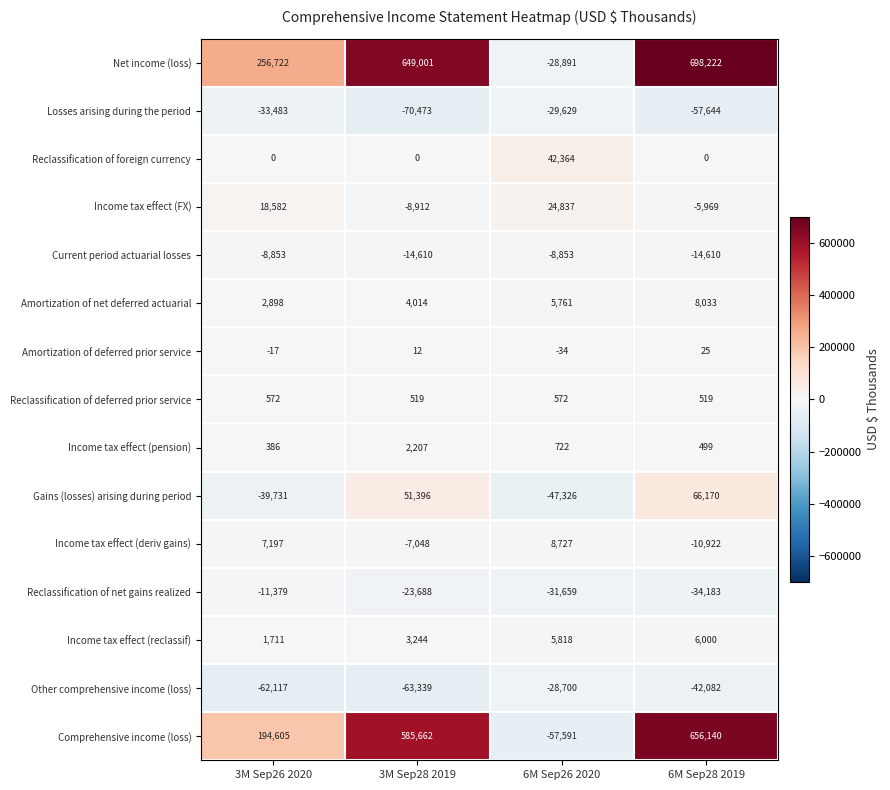

What is the total value across all series at 3M Sep26 2020?

327093